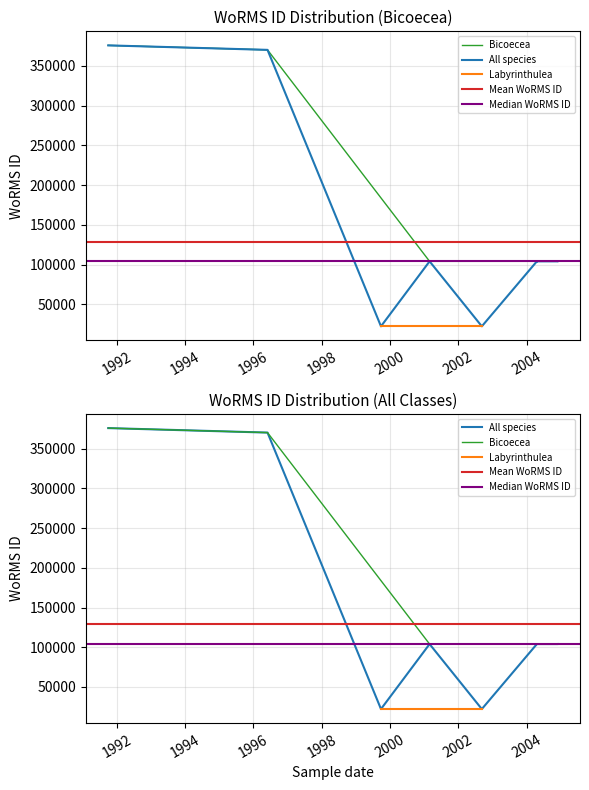

What value does the data have at 2004-11-26, to the nearest 50?

104000